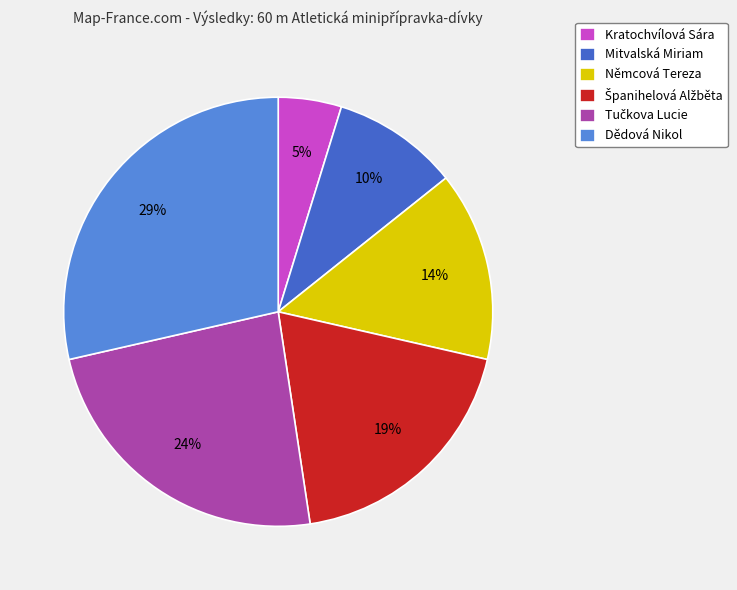

True or false: Dědová Nikol accounts for 29% of the total.

True